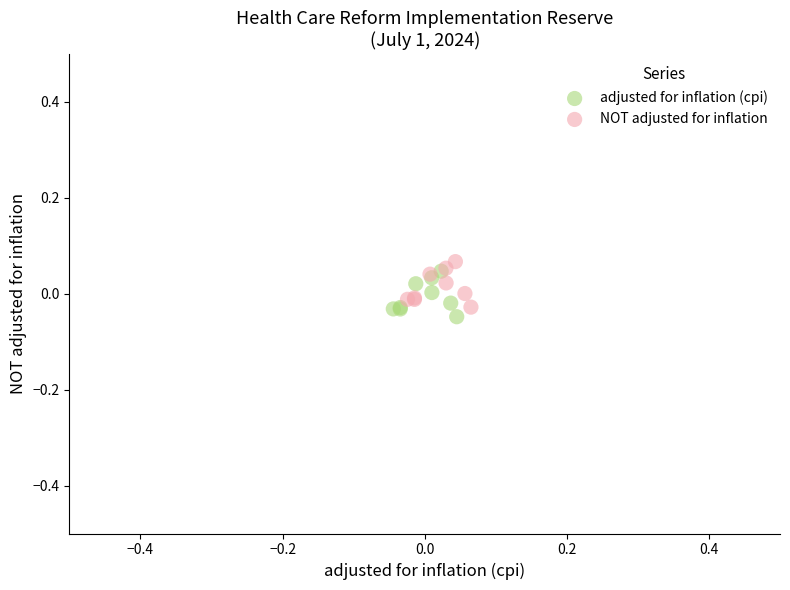

Which series contains the highest Y value?

NOT adjusted for inflation